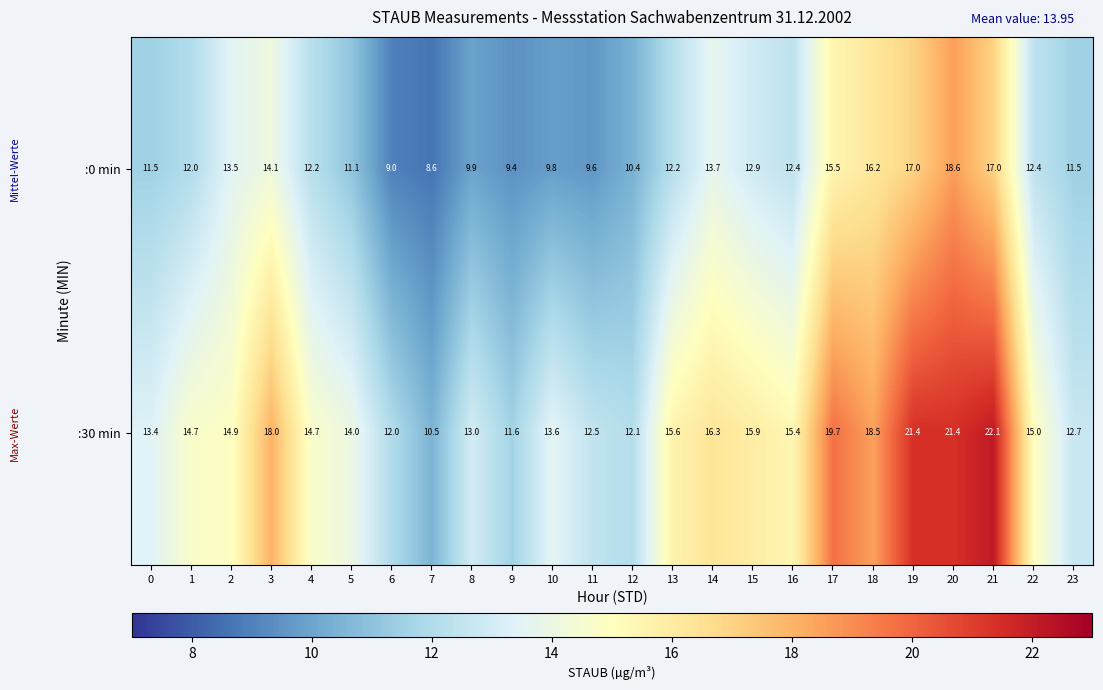

Read the :30 min value at 3.

18.0